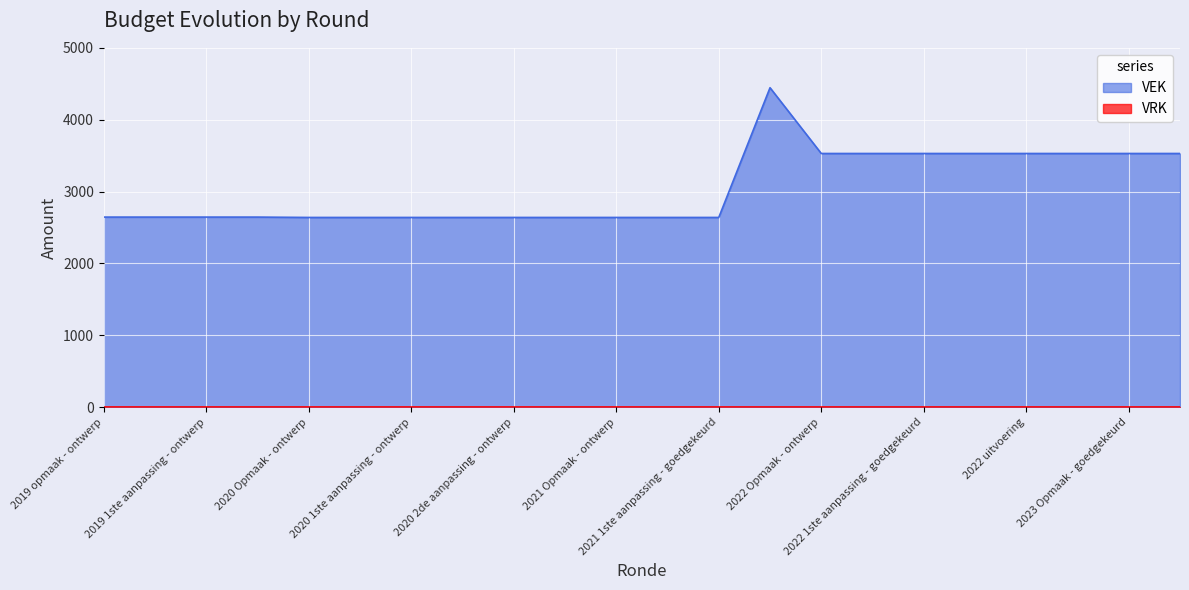

What is the greatest value displayed?

4445